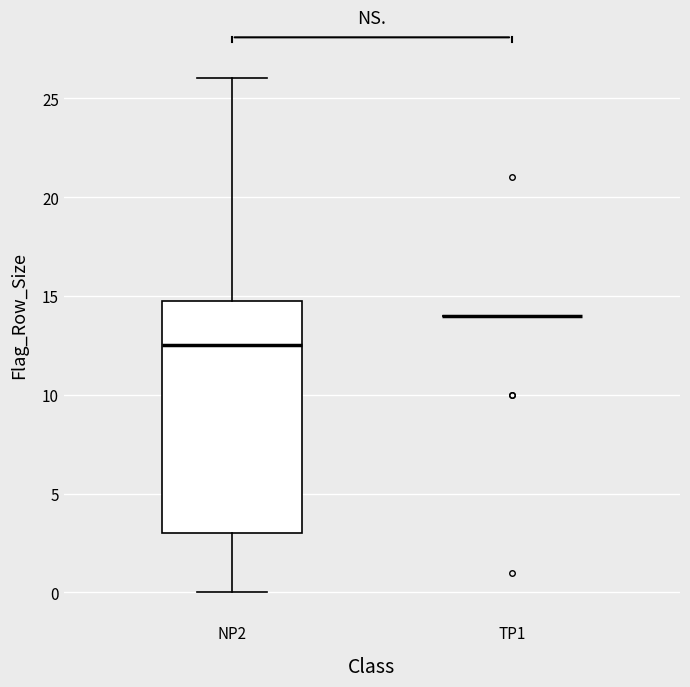

Reading left to right, transcribe this box plot: for each box, give where its median line is, the range the box spans, and where its two whiskers end, as read against the y-axis. The values are not printed on the chart, so give them approximately, as read against the axis.

NP2: median 12.5, box 3.0 to 15.0, whiskers 0.0 to 26.0
TP1: box collapsed to a line at 14.0, whiskers 14.0 to 14.0